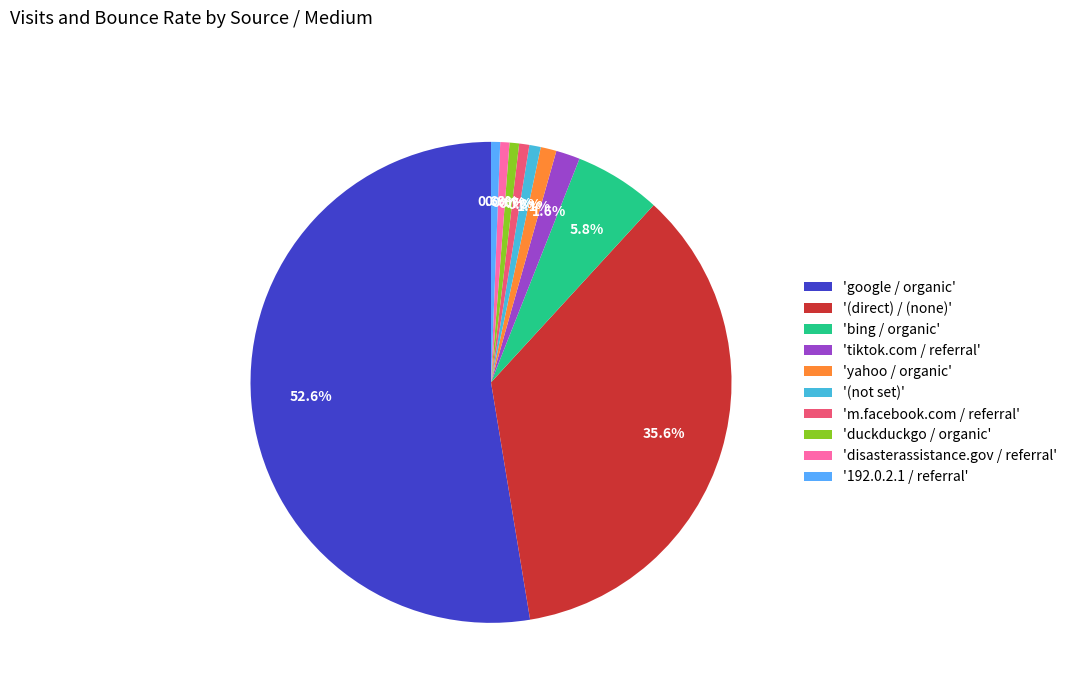

Which slice is the largest?

'google / organic'